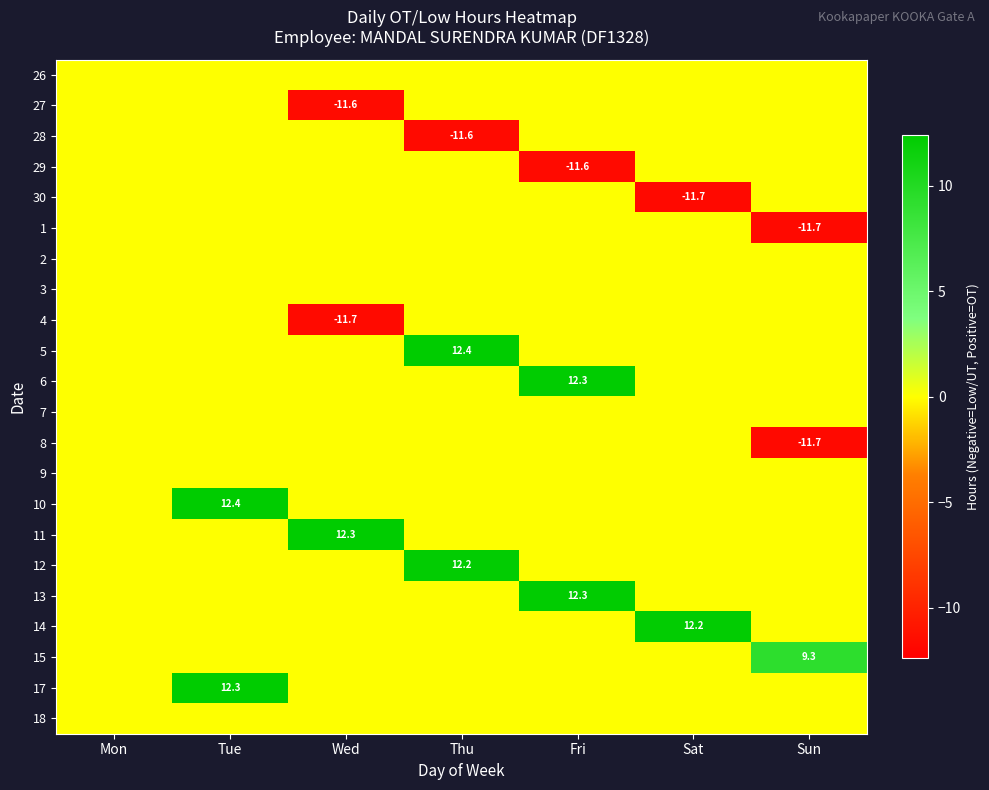

The value of 9 at Mon is 0.0. True or false?

True